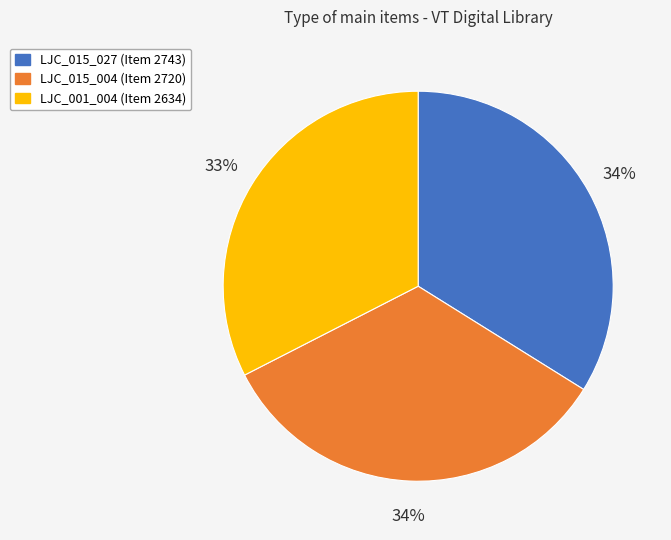

Does any single category account for the majority?

No